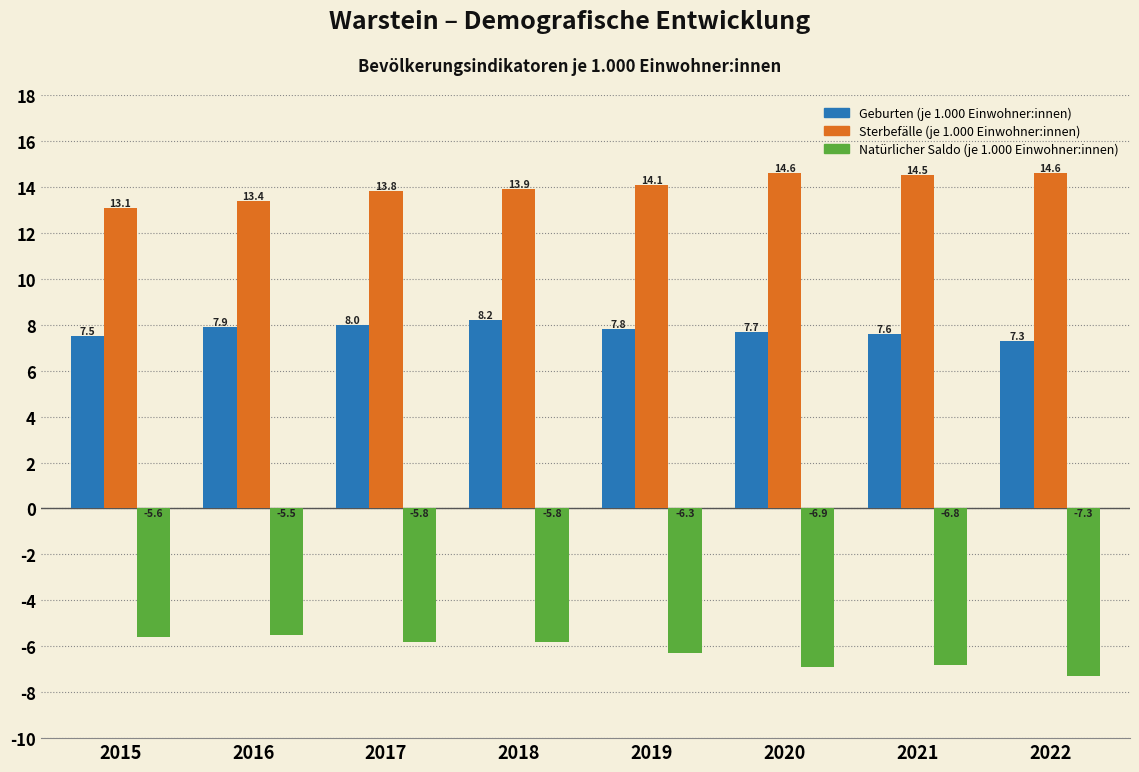

Reading left to right, list all the values displayed in this chart.

Geburten (je 1.000 Einwohner:innen): 7.5	7.9	8.0	8.2	7.8	7.7	7.6	7.3
Sterbefälle (je 1.000 Einwohner:innen): 13.1	13.4	13.8	13.9	14.1	14.6	14.5	14.6
Natürlicher Saldo (je 1.000 Einwohner:innen): -5.6	-5.5	-5.8	-5.8	-6.3	-6.9	-6.8	-7.3